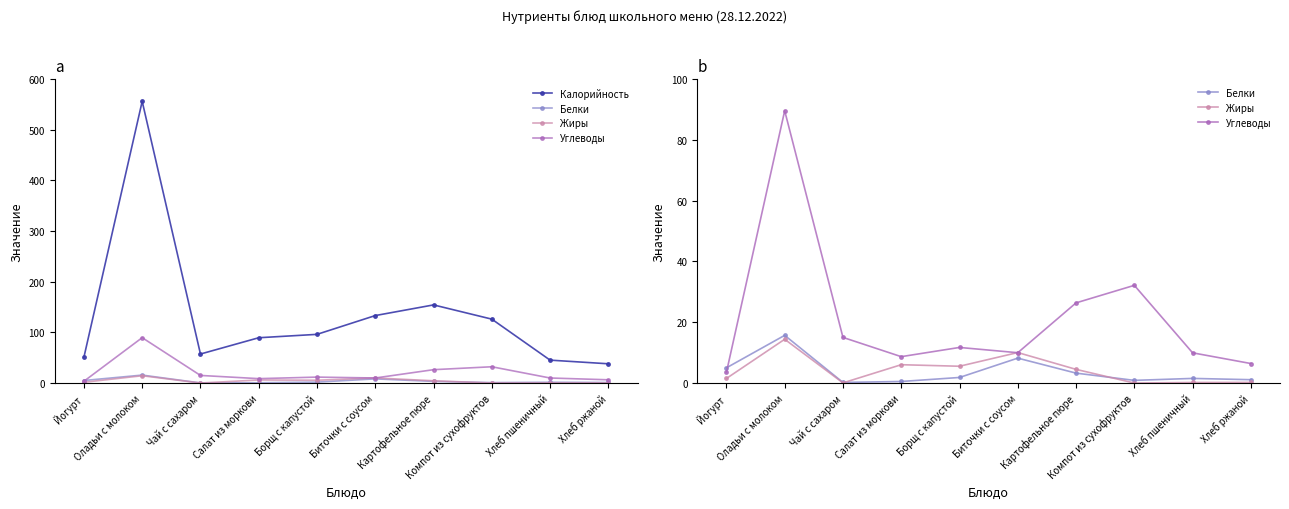

What is the highest value of the Калорийность series?

555.9